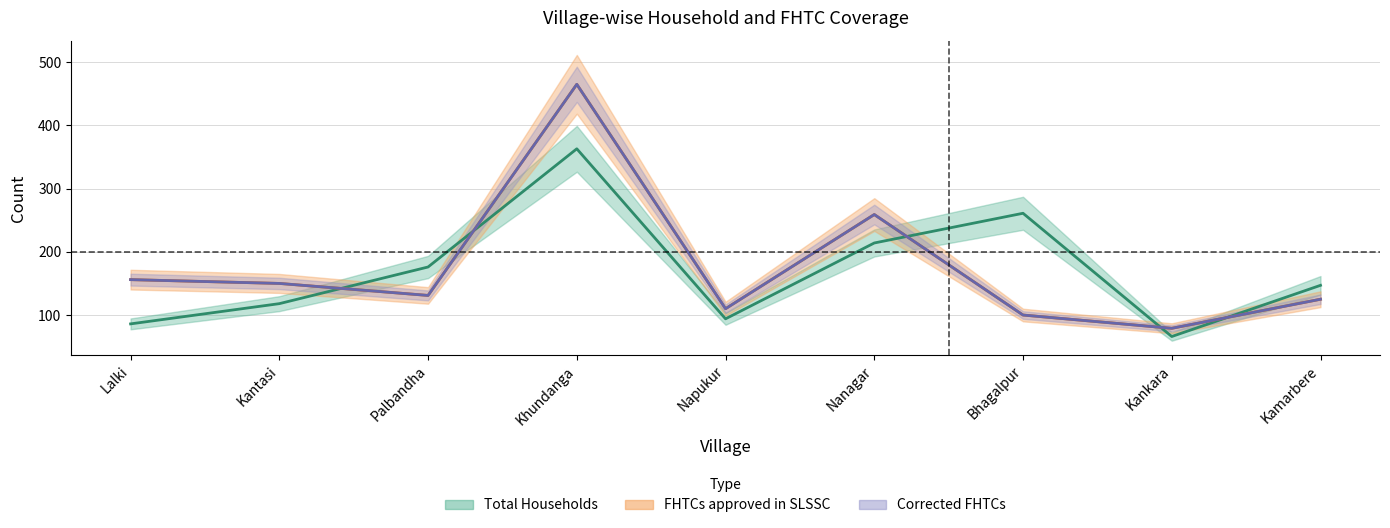

At which label does FHTCs approved in SLSSC first exceed 131?

Lalki